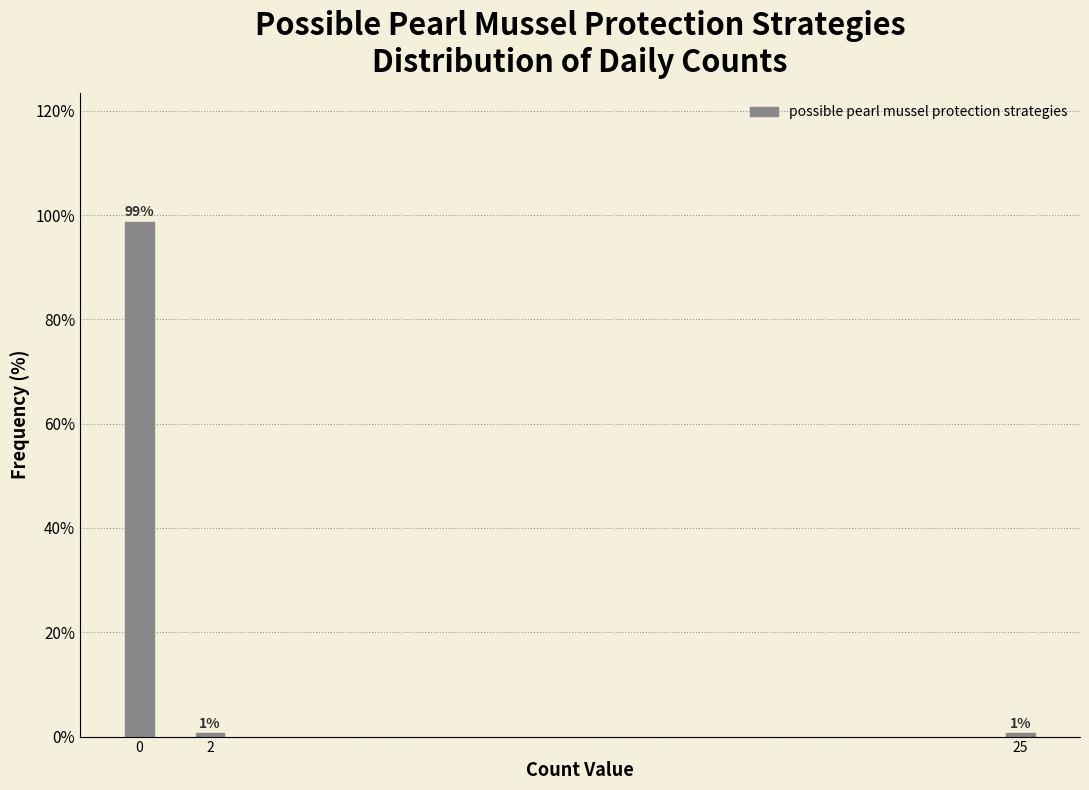

Does the chart contain any negative values?

No